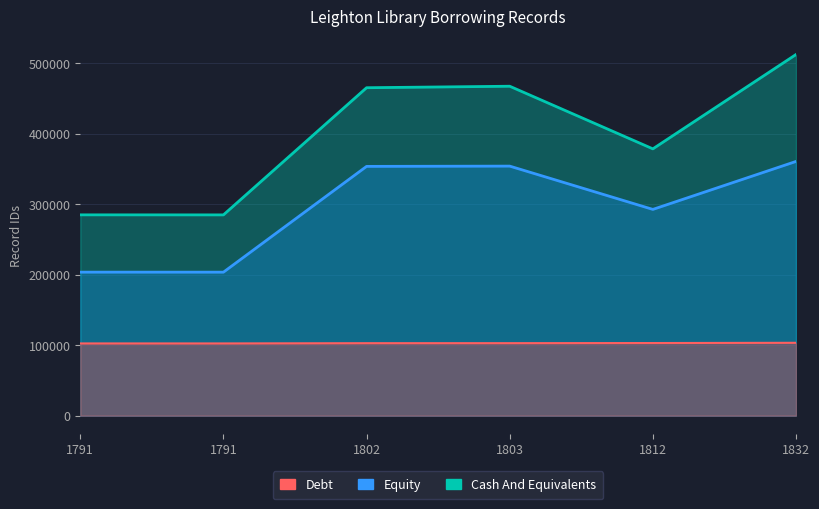

The value of Debt at 1803 is 102893. True or false?

True